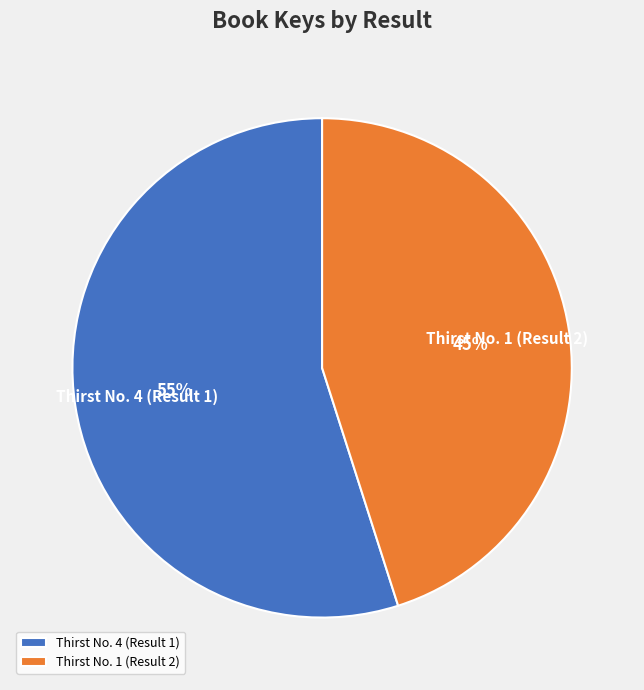

To the nearest percent, what is the difference between the Thirst No. 4 (Result 1) and Thirst No. 1 (Result 2) slice percentages?

10%